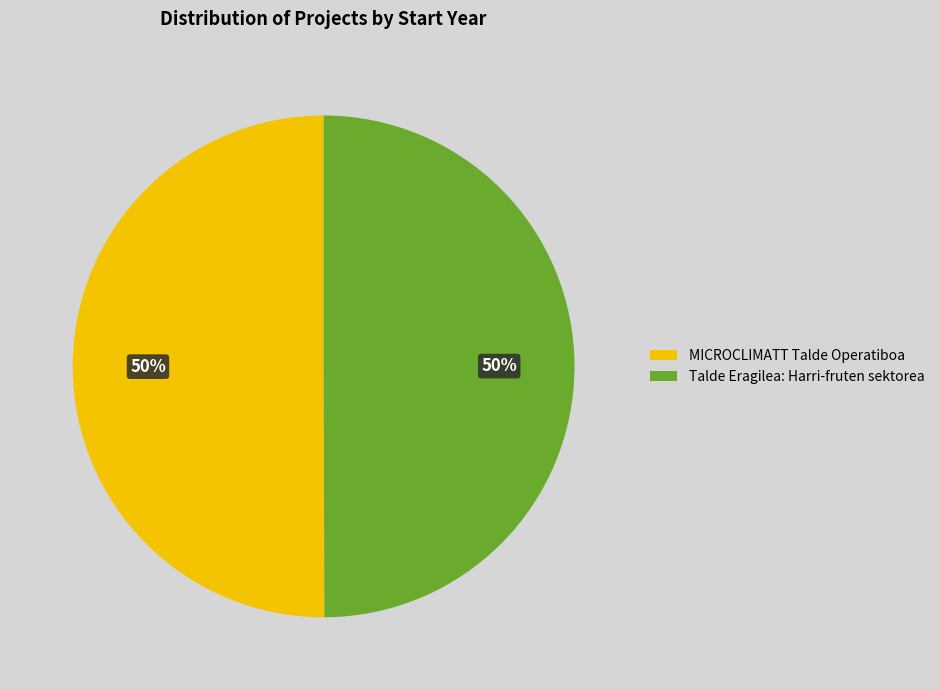

Do MICROCLIMATT Talde Operatiboa and Talde Eragilea: Harri-fruten sektorea together represent more than half of the pie?

Yes